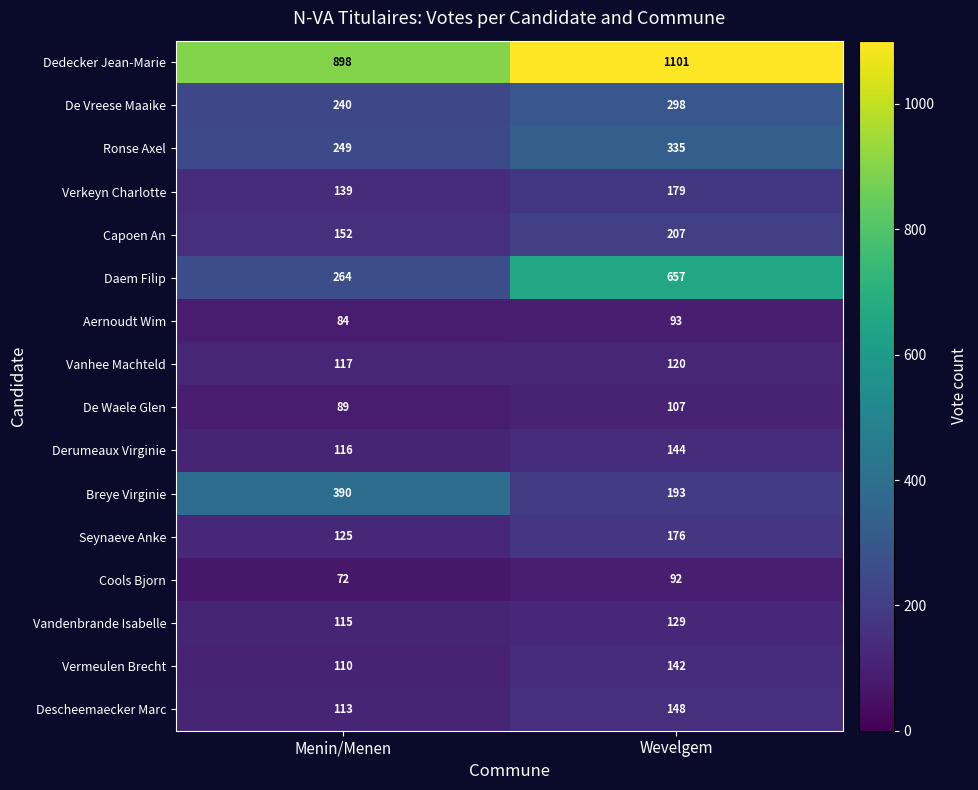

The Seynaeve Anke series shows 176 at Wevelgem. True or false?

True